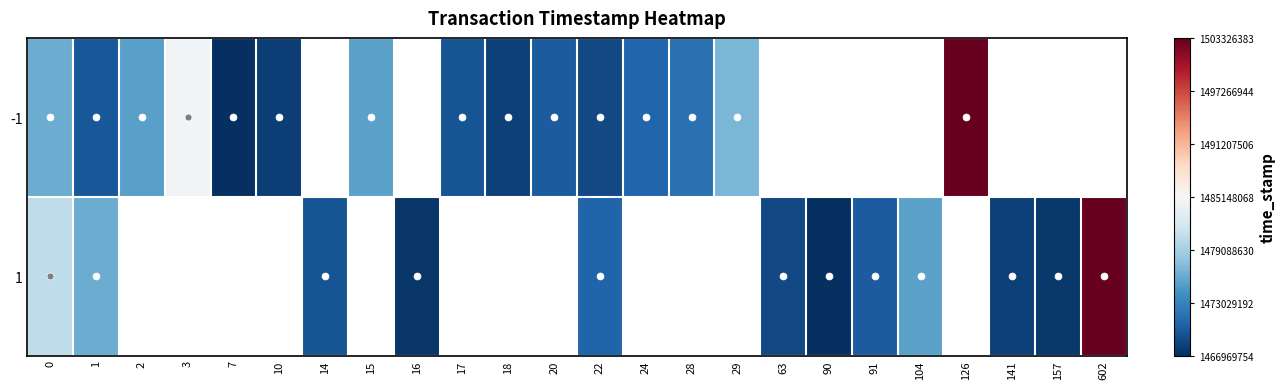

Where is -1 nearest to the value 1485209320?

3